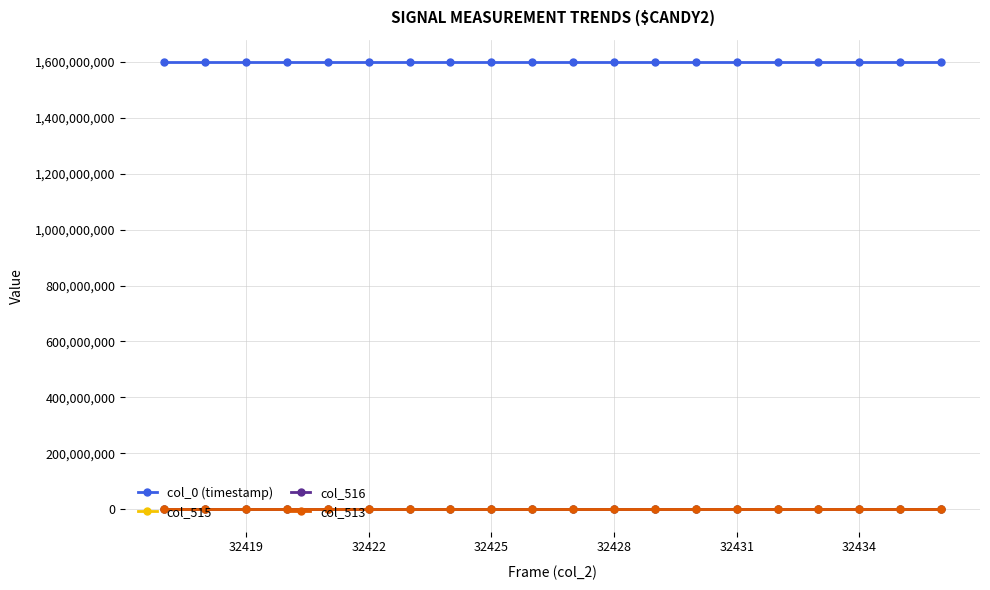

Which series has the largest total across all categories?

col_0 (timestamp)